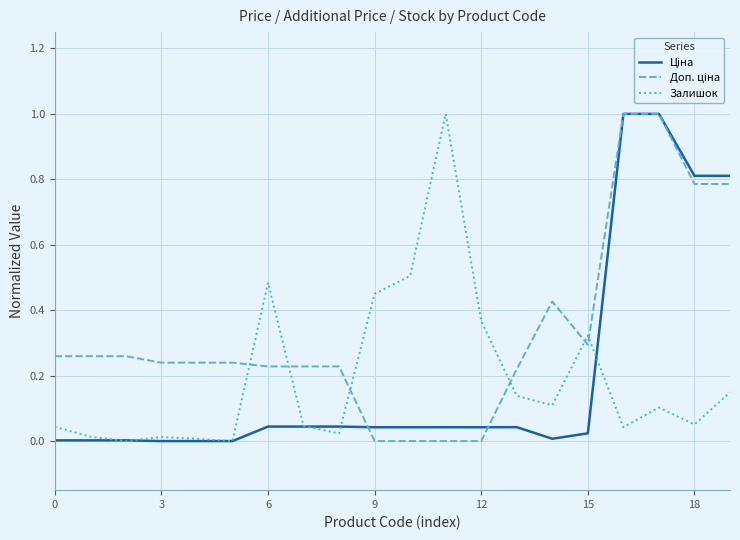

Does the chart have visible grid lines?

Yes